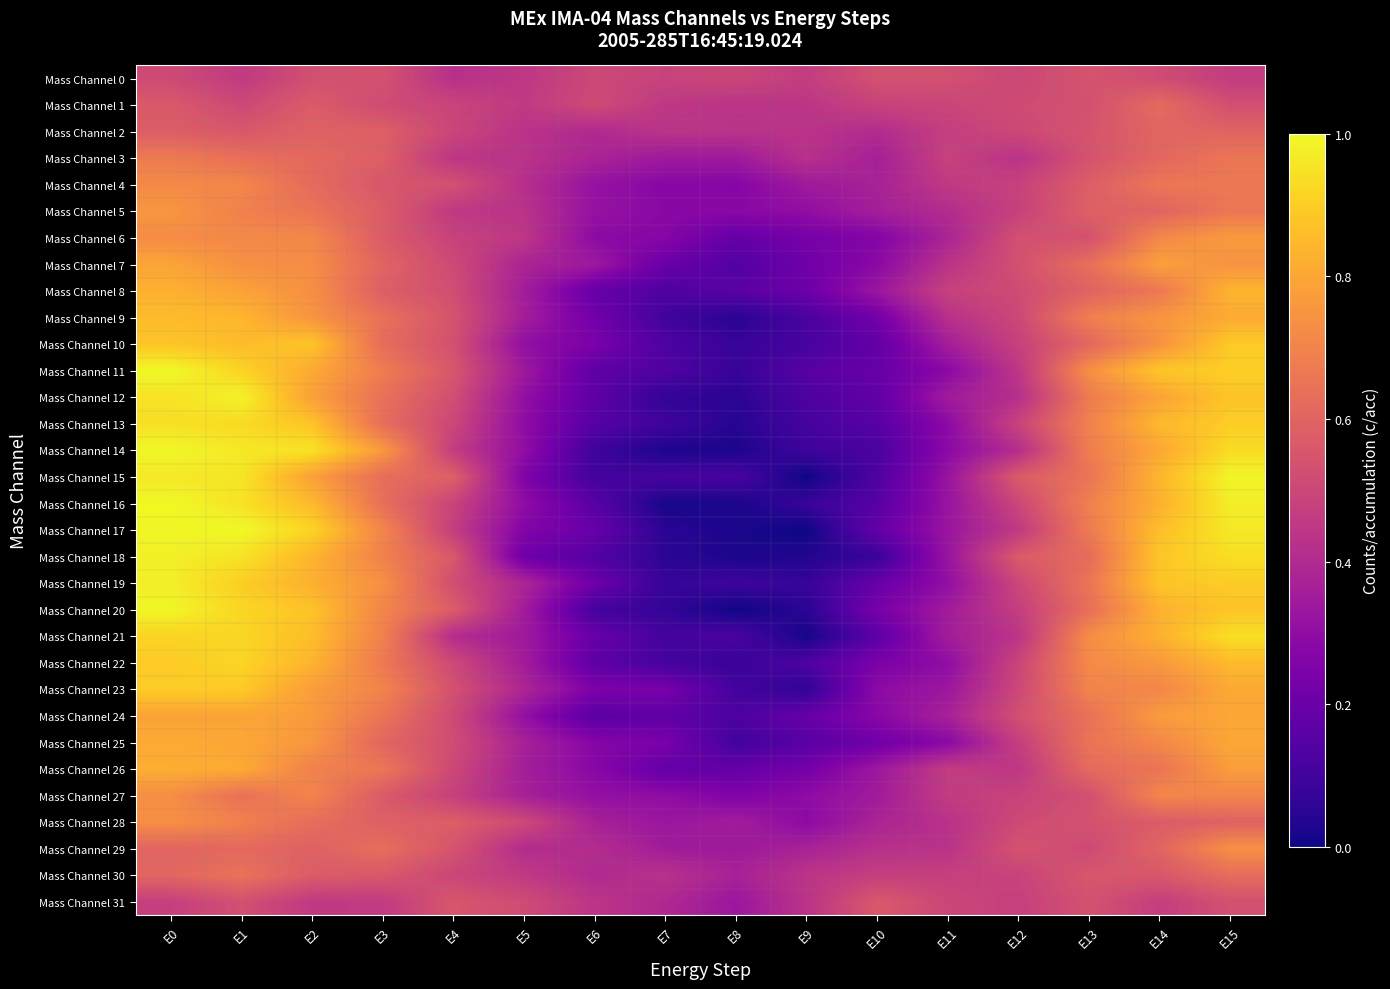

Which category has the highest value across all series?

E0